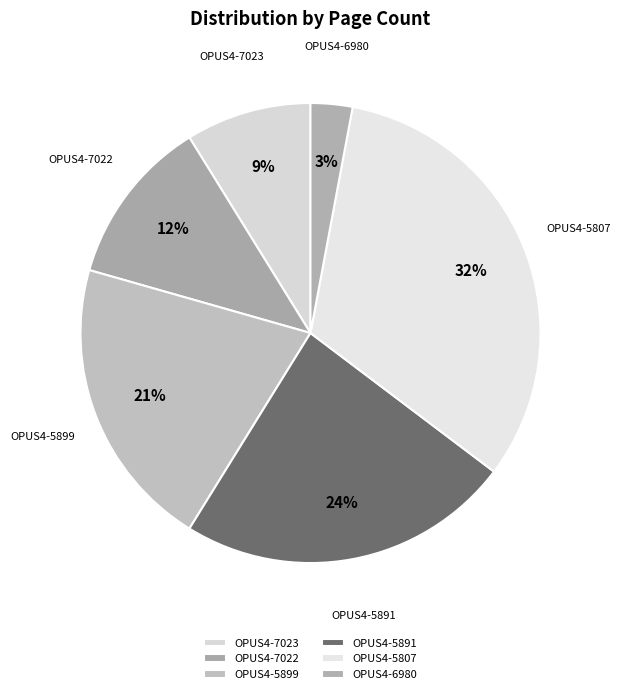

Is it true that OPUS4-5891 is 15% of the pie?

False